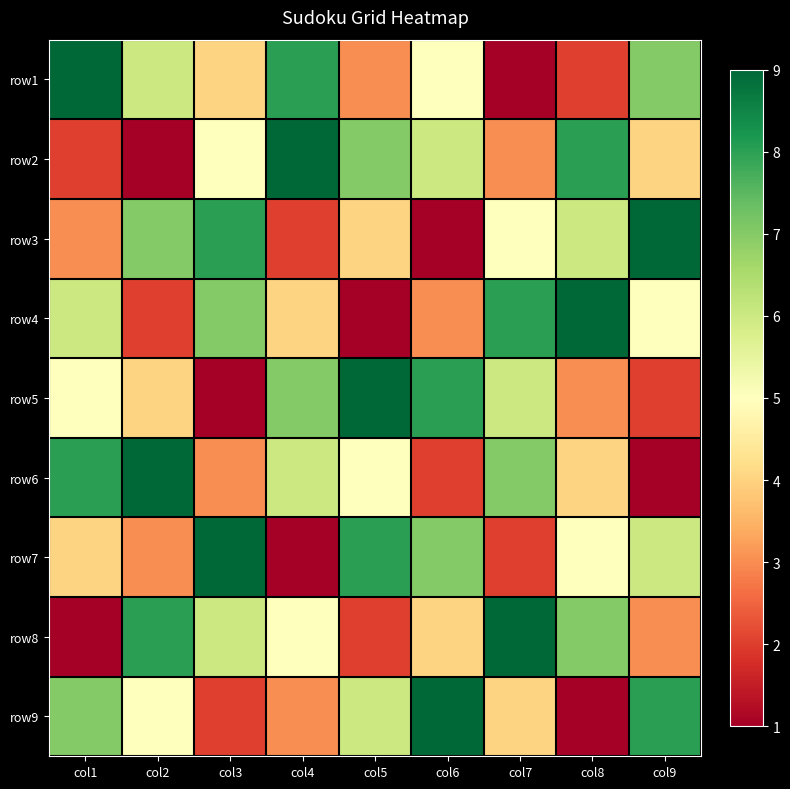

At which category does the chart reach its peak across all series?

col1